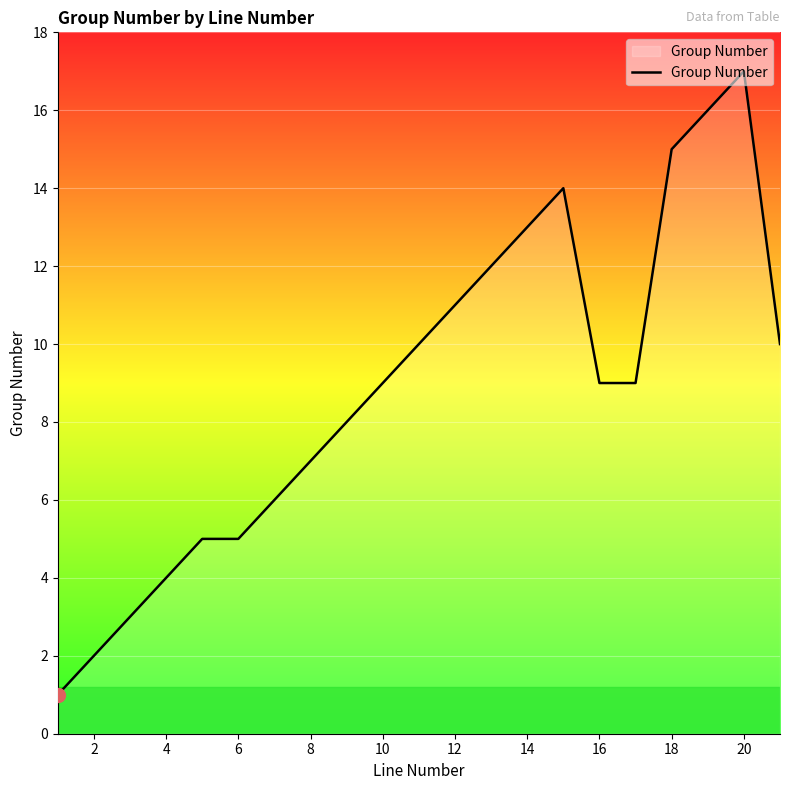

What is the greatest value displayed?

17